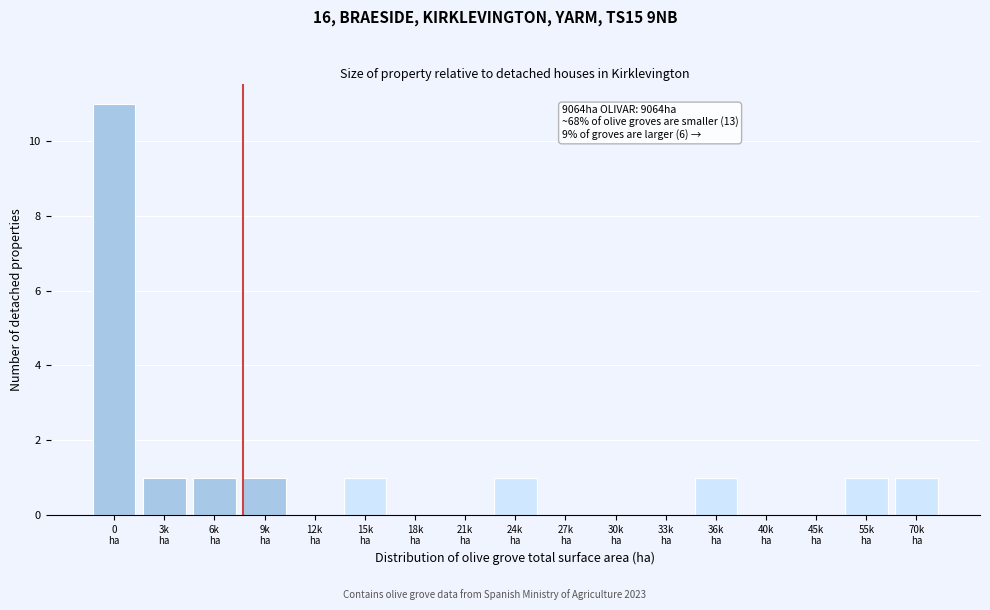

What is the sum of all values?

19